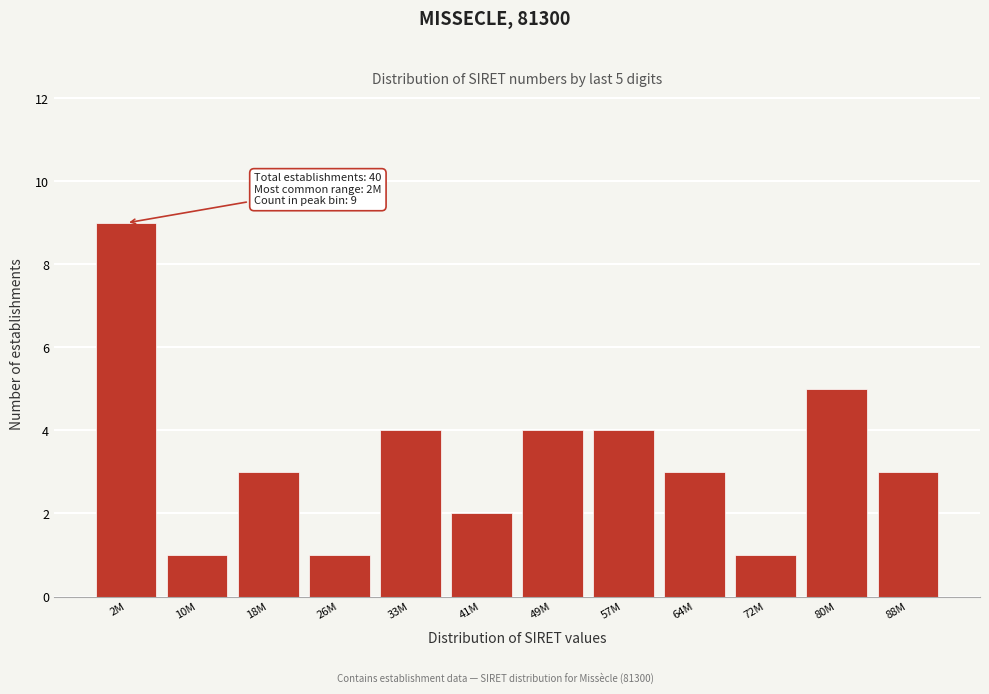

Reading left to right, what are all the values shown in this chart?

9	1	3	1	4	2	4	4	3	1	5	3